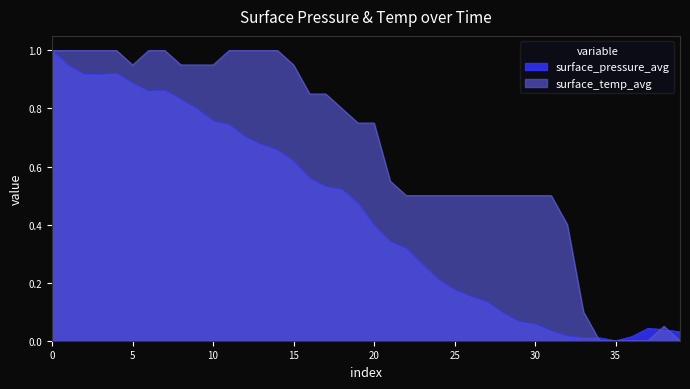

Does the chart have visible grid lines?

No